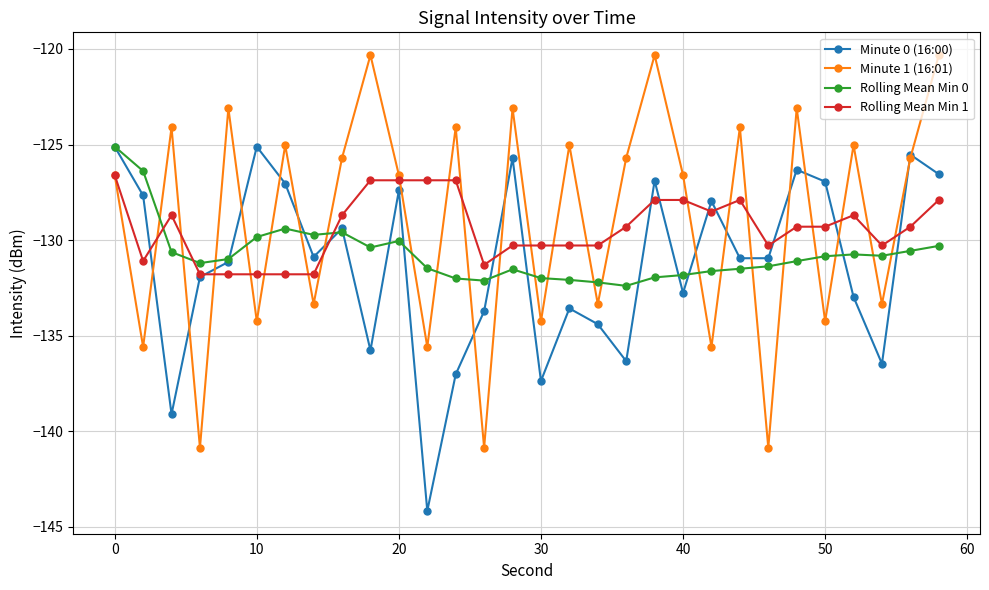

What is the minimum value shown in the chart?

-144.2